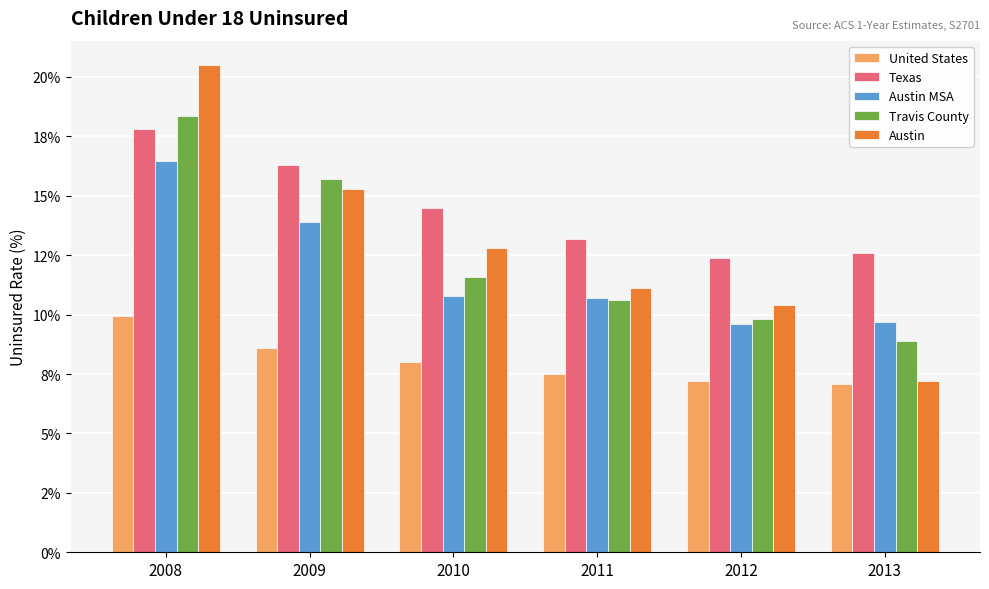

What is the difference between the highest and lowest values at 2010?

6.5